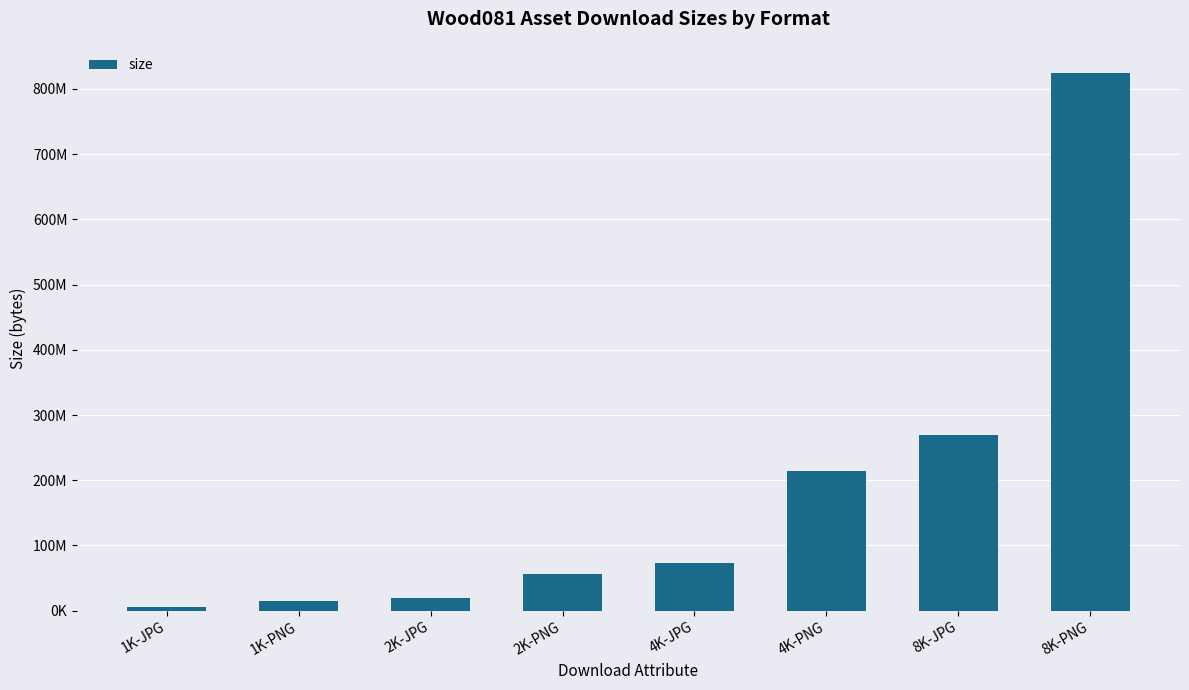

Are the bars horizontal?

No